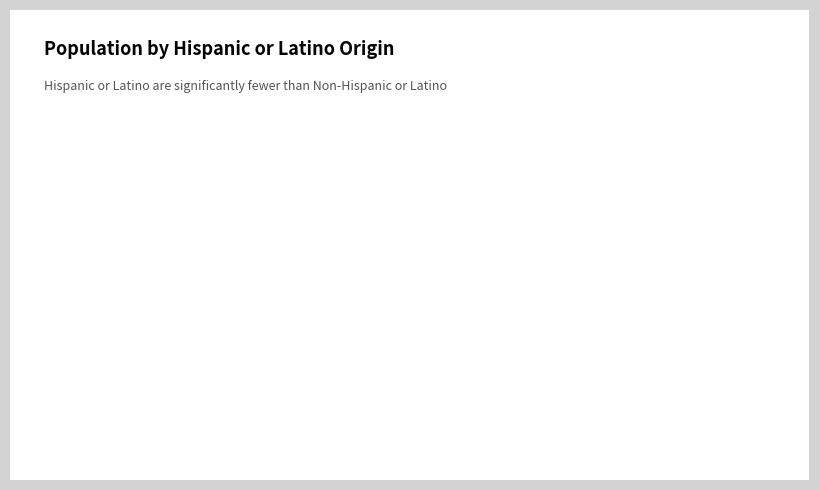

What is the smallest slice in the pie chart?

Hispanic or Latino